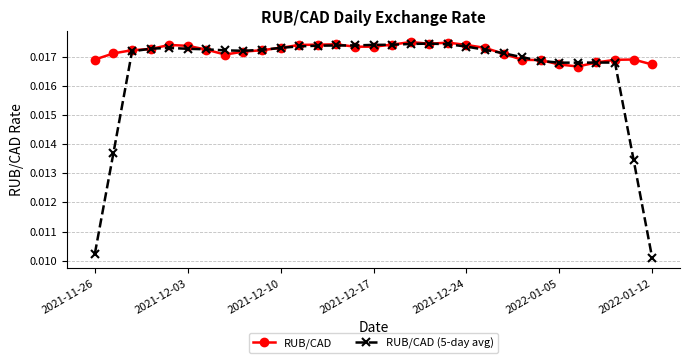

How many RUB/CAD (5-day avg) values are between 0 and 1?

31